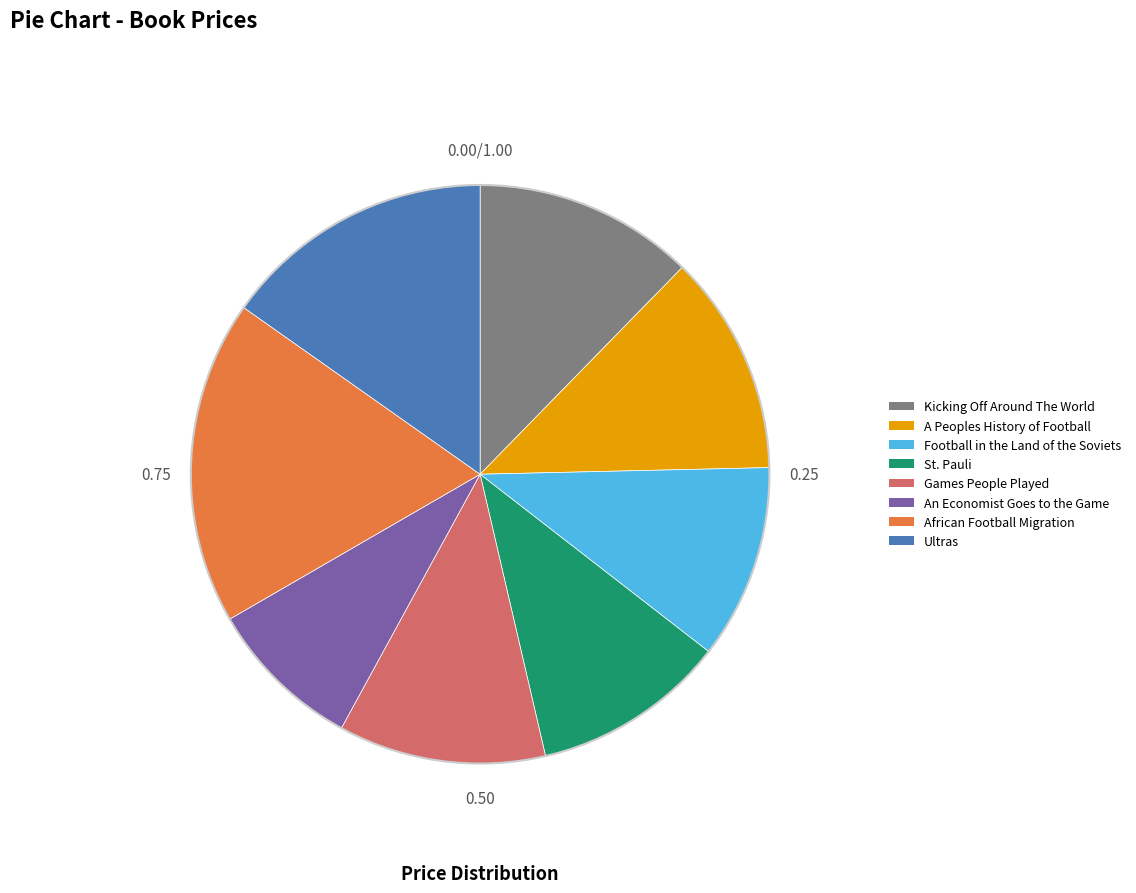

Count the number of slices in the pie.

8